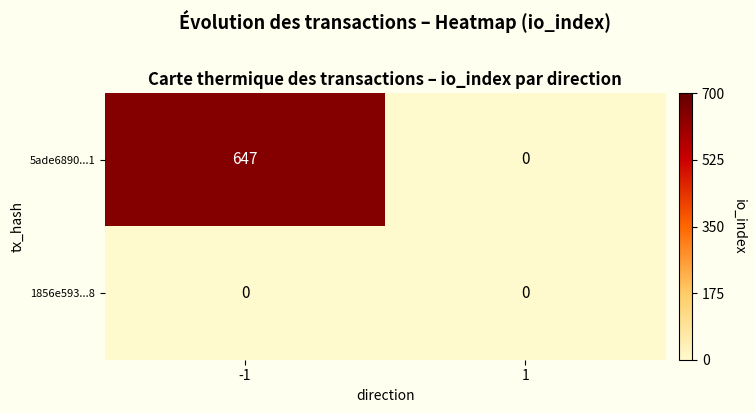

Between -1 and 1, which series saw the biggest shift?

5ade6890...1